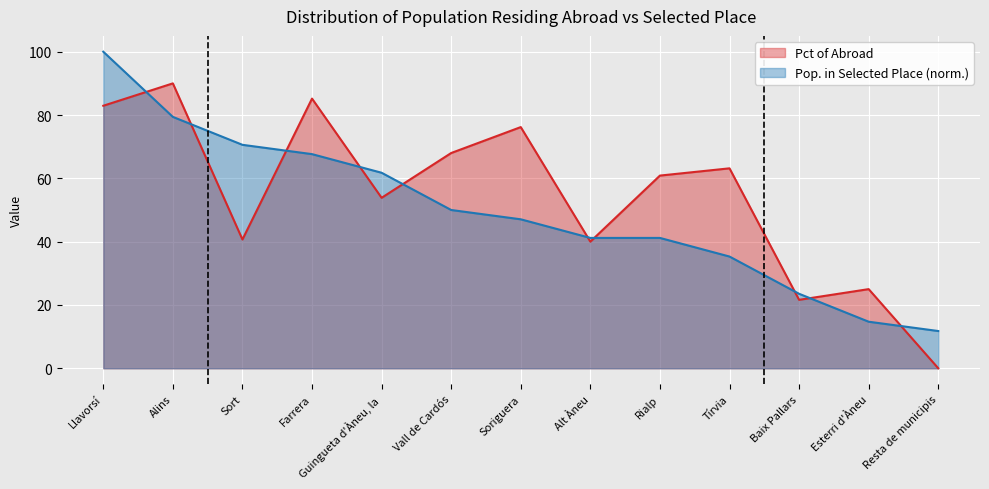

Rank the categories by Pct of abroad value from lowest to highest.

Resta de municipis, Baix Pallars, Esterri d'Àneu, Alt Àneu, Sort, Guingueta d'Àneu, la, Rialp, Tírvia, Vall de Cardós, Soriguera, Llavorsí, Farrera, Alins